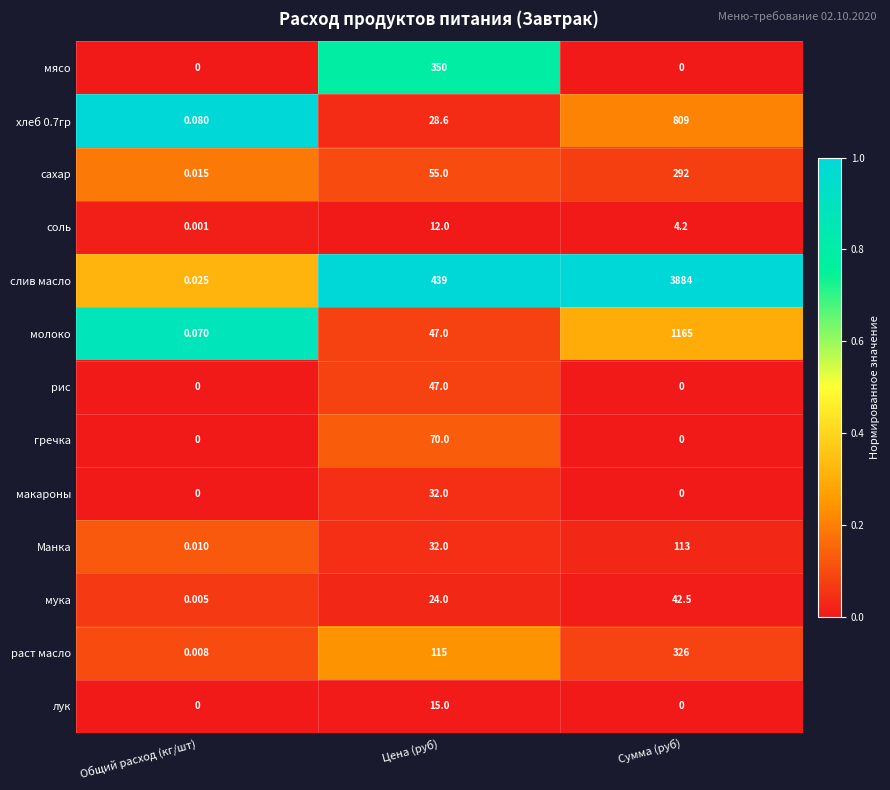

Rank the series by their maximum value, from lowest to highest.

соль, лук, макароны, мука, рис, гречка, Манка, сахар, раст масло, мясо, хлеб 0.7гр, молоко, слив масло